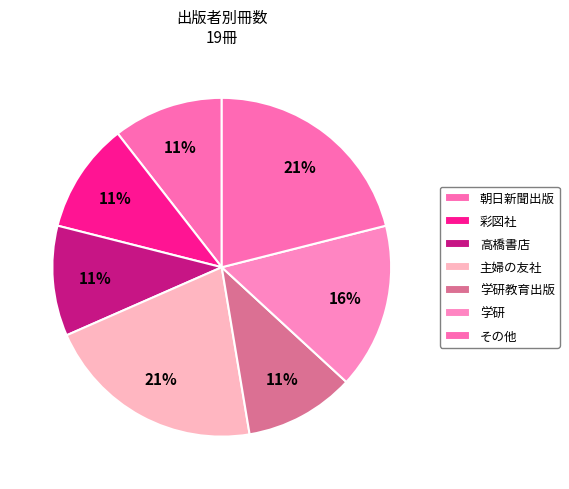

The 主婦の友社 slice represents 45% of the pie. True or false?

False